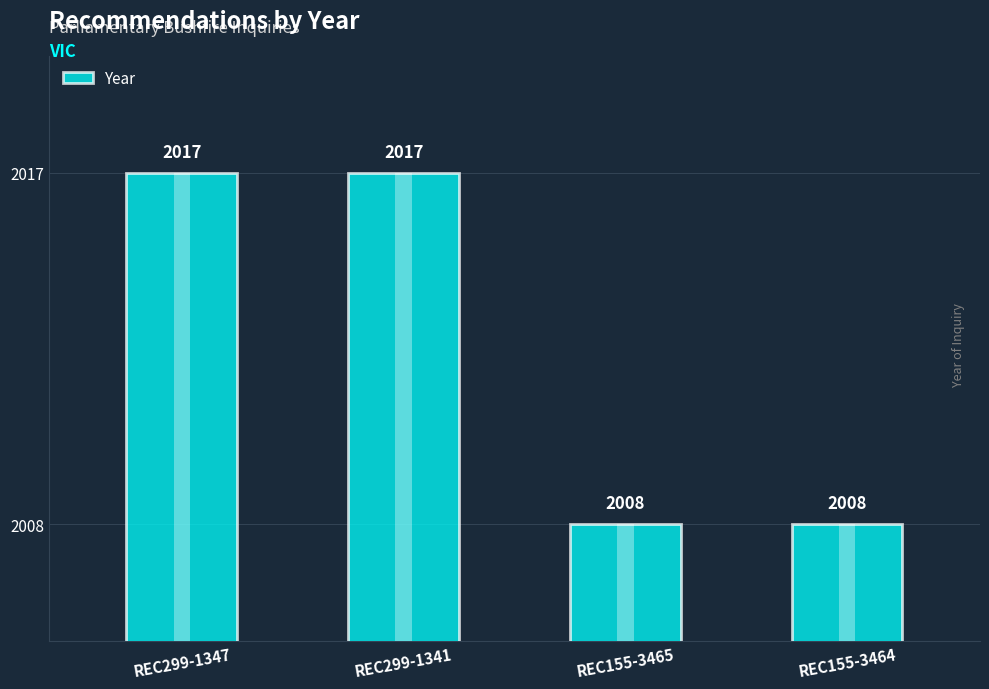

At which category does the chart reach its minimum across all series?

REC155-3465